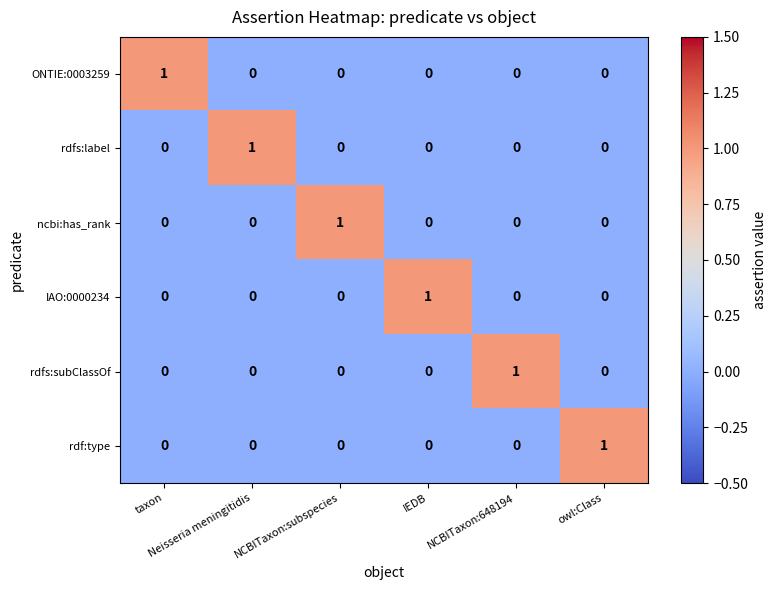

How many rdfs:label values are between 0 and 1?

6